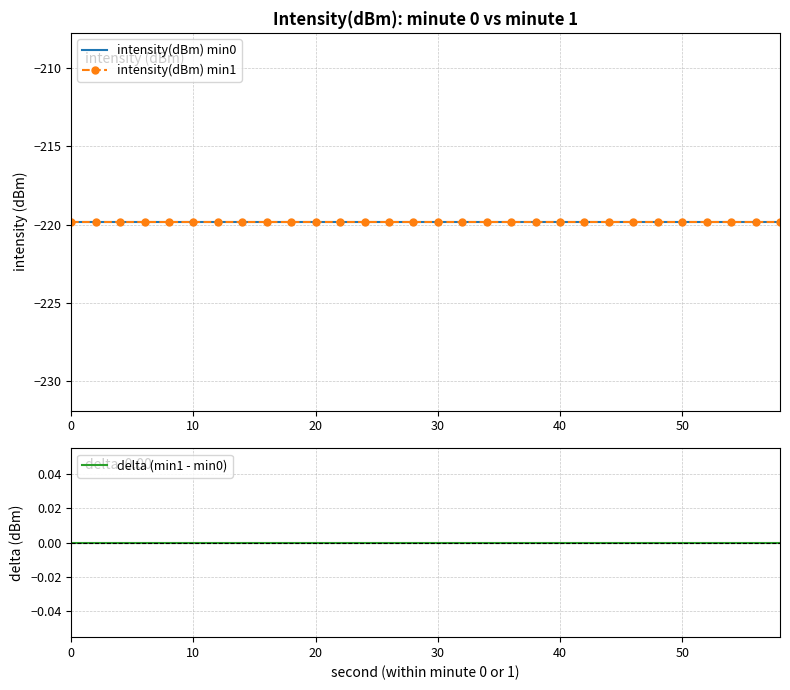

What is the sum of the intensity(dBm) min1 values at 60 and 21?

-439.6